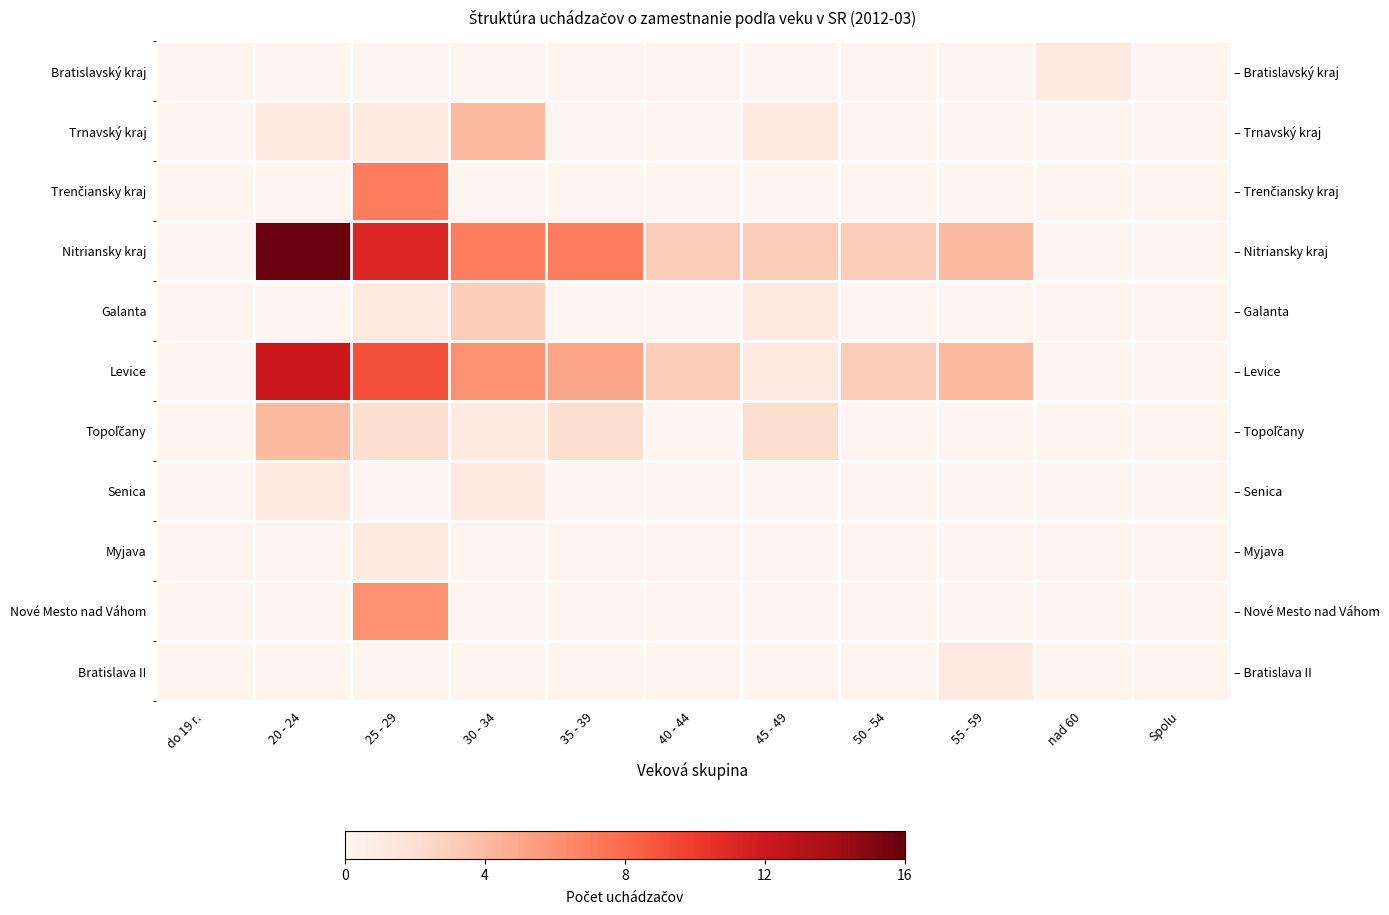

Count the Bratislavský kraj values in the range 0 to 1.

11